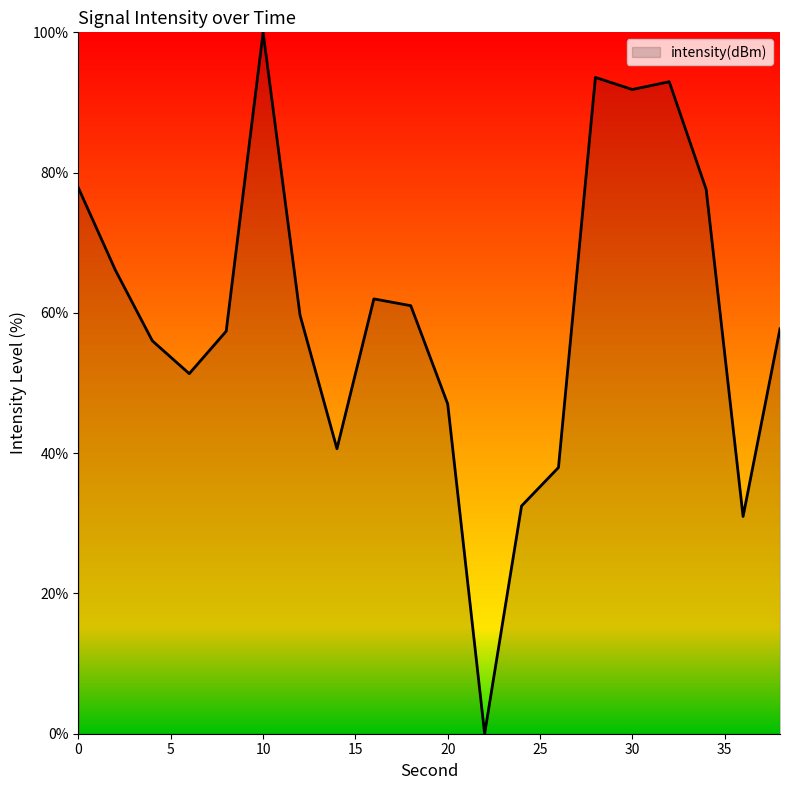

What is the maximum value shown in the chart?

100.0